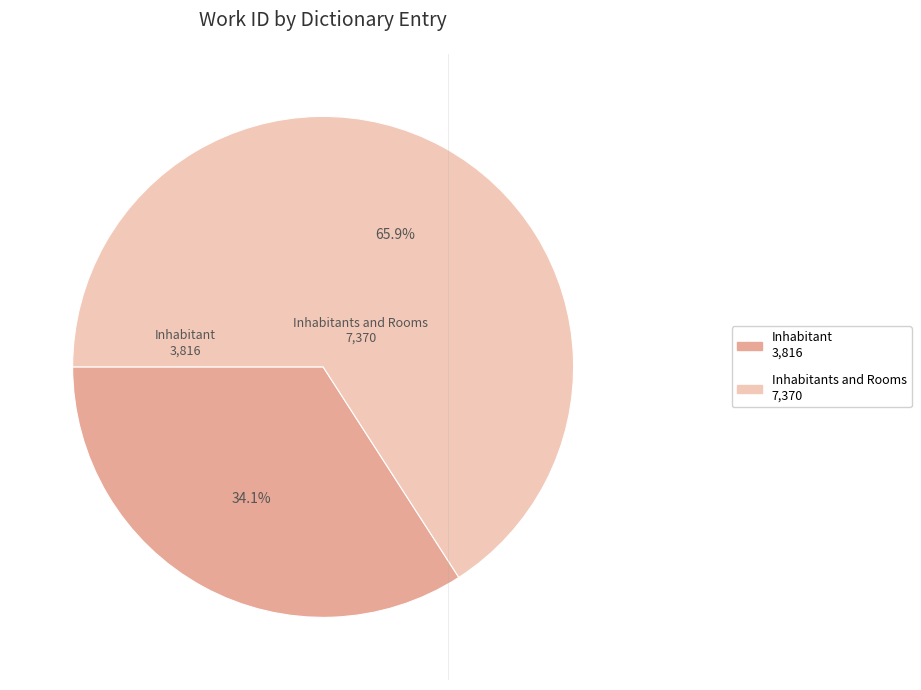

How many segments does this pie chart have?

2